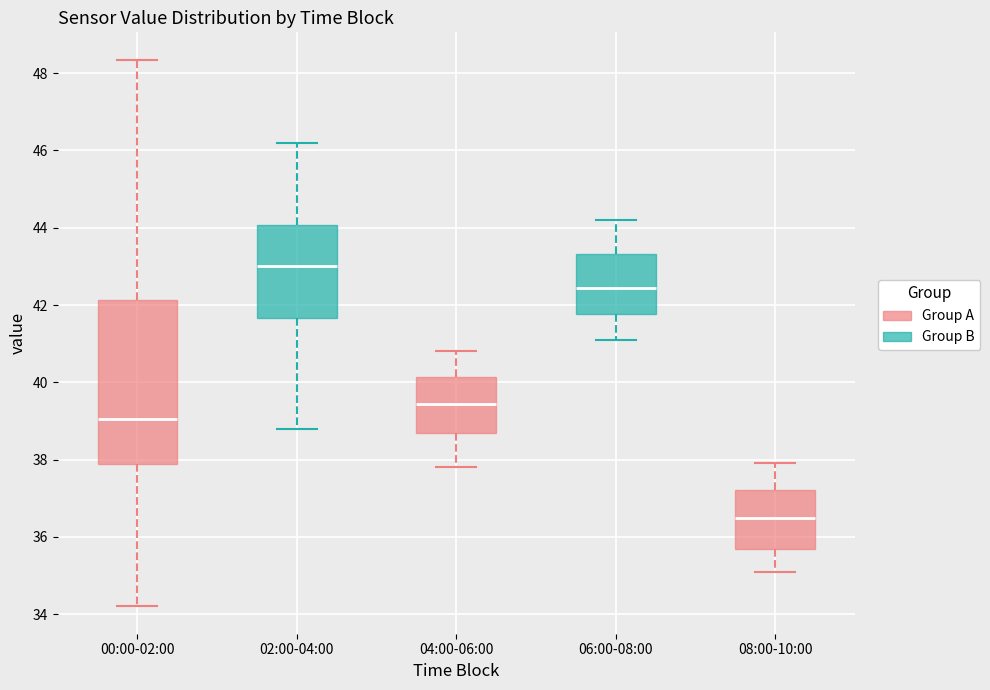

Reading left to right, read every box against the y-axis: the position of its median line, the range the box covers, and the ends of its whiskers. The values are not printed on the chart, so give them approximately, as read against the axis.

00:00-02:00: median 39.0, box 37.8 to 42.2, whiskers 34.2 to 48.4
02:00-04:00: median 43.0, box 41.6 to 44.0, whiskers 38.8 to 46.2
04:00-06:00: median 39.4, box 38.8 to 40.2, whiskers 37.8 to 40.8
06:00-08:00: median 42.4, box 41.8 to 43.4, whiskers 41.2 to 44.2
08:00-10:00: median 36.6, box 35.6 to 37.2, whiskers 35.2 to 38.0